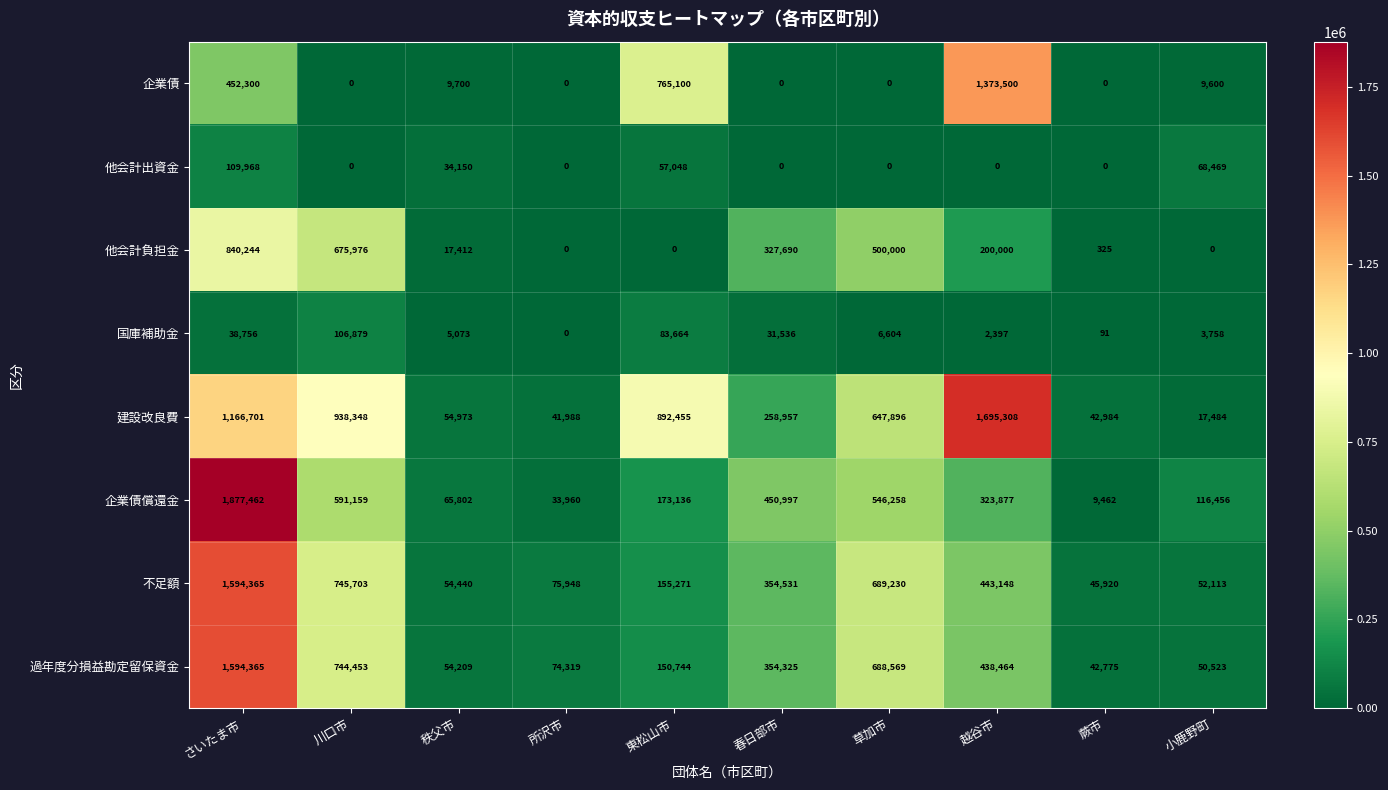

The 国庫補助金 series shows 5073 at 秩父市. True or false?

True